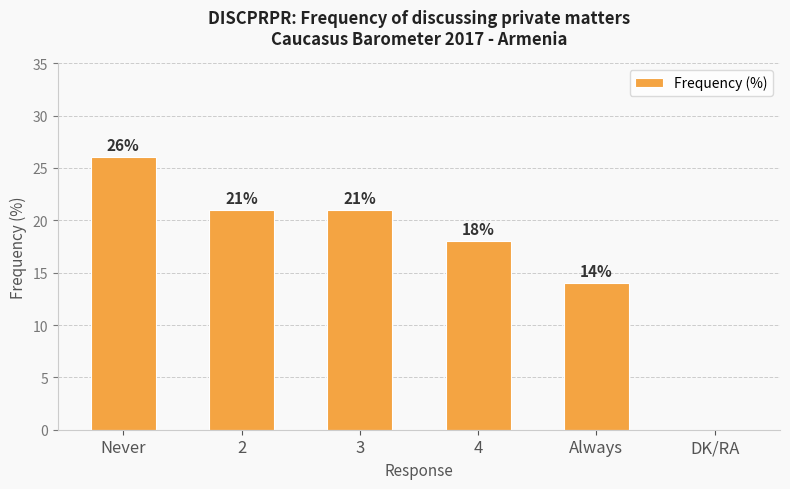

Between 4 and Never, which is larger?

Never